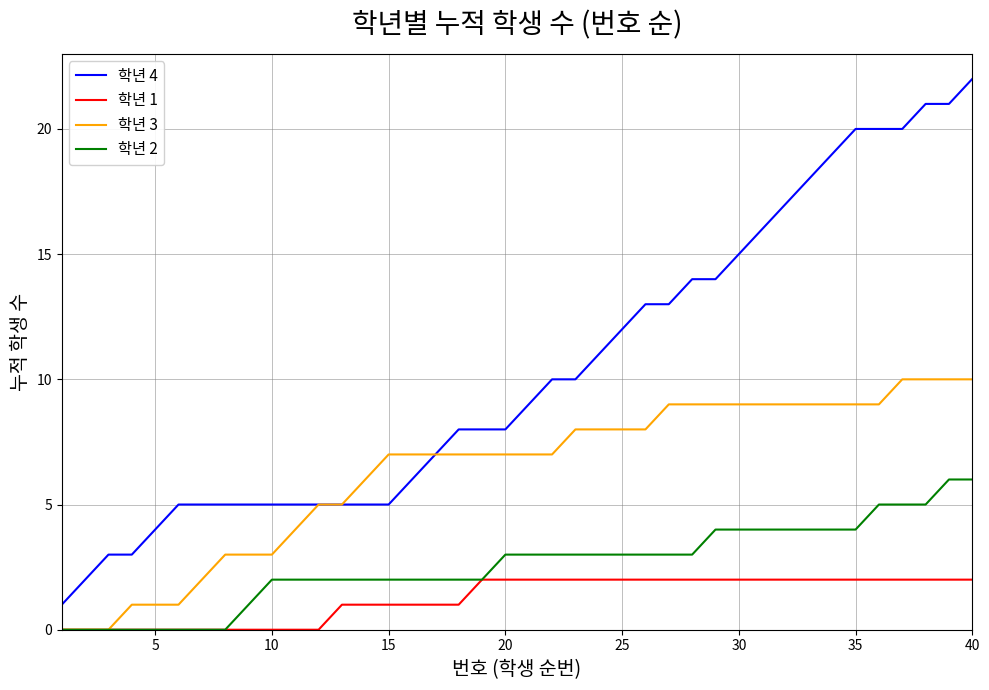

List the series in order of their peak value, lowest first.

학년 1, 학년 2, 학년 3, 학년 4